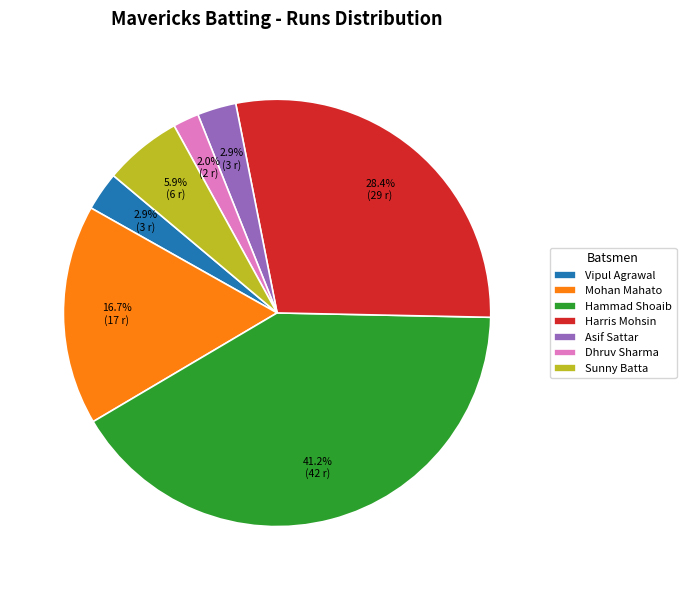

What percentage do Hammad Shoaib and Vipul Agrawal together represent?

44.1%